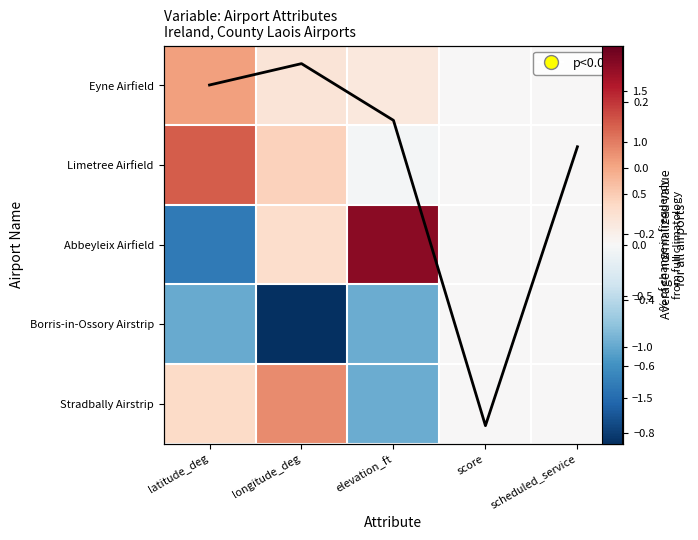

Which series has the widest spread of values?

Abbeyleix Airfield